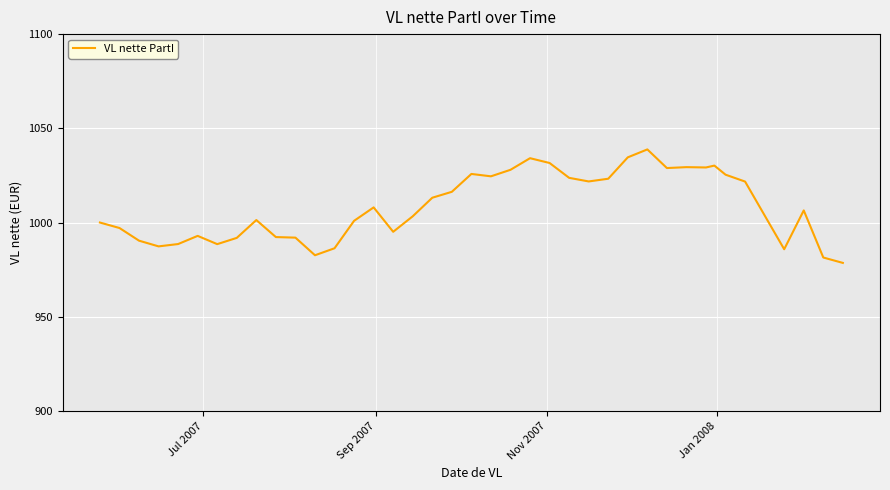

What is the difference between the maximum and minimum values?

60.2